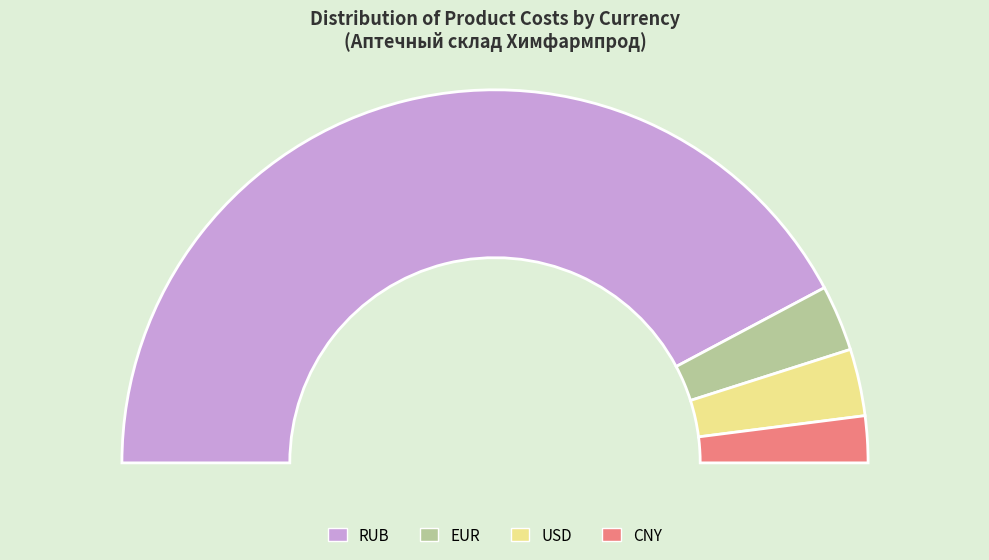

Rank the categories by value from lowest to highest.

CNY, EUR, USD, RUB